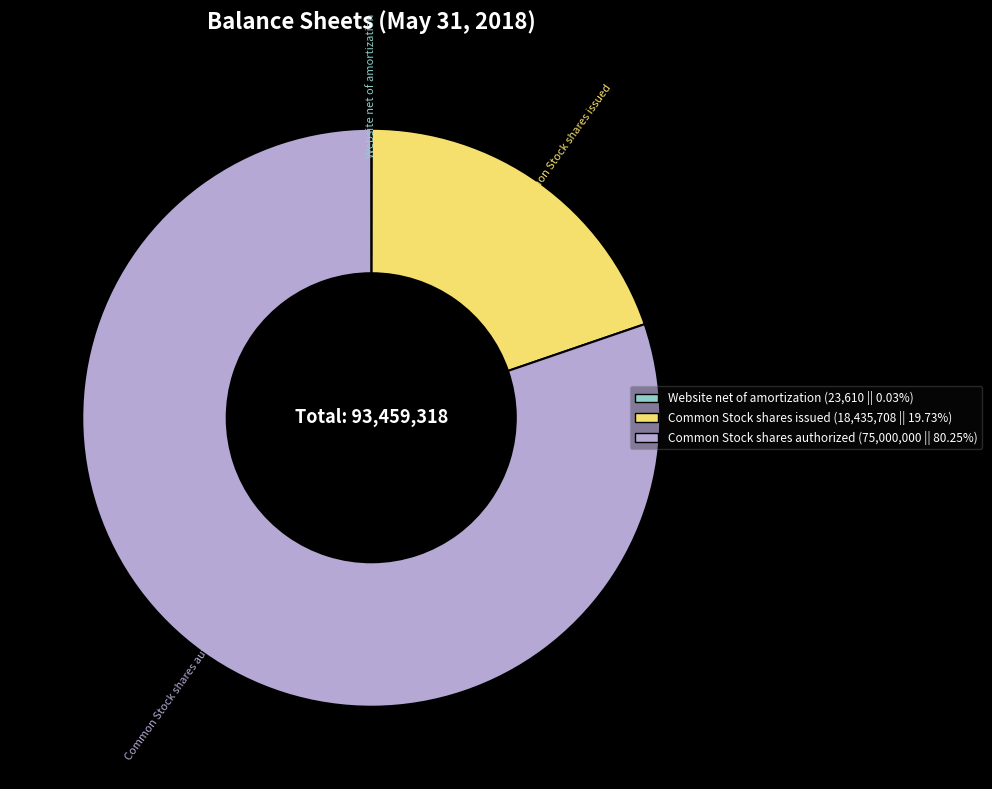

Does Common Stock shares authorized (75,000,000 || 80.25%) account for over 50% of the chart?

Yes